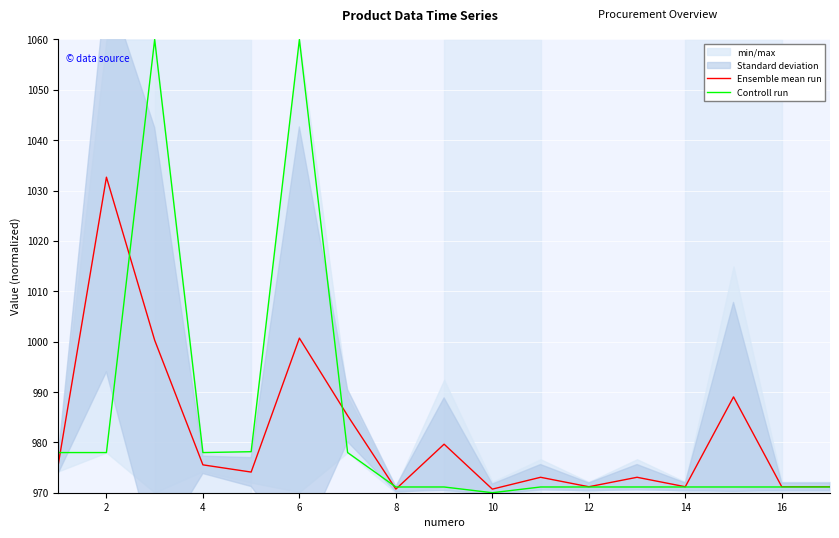

How many series are shown in this chart?

2